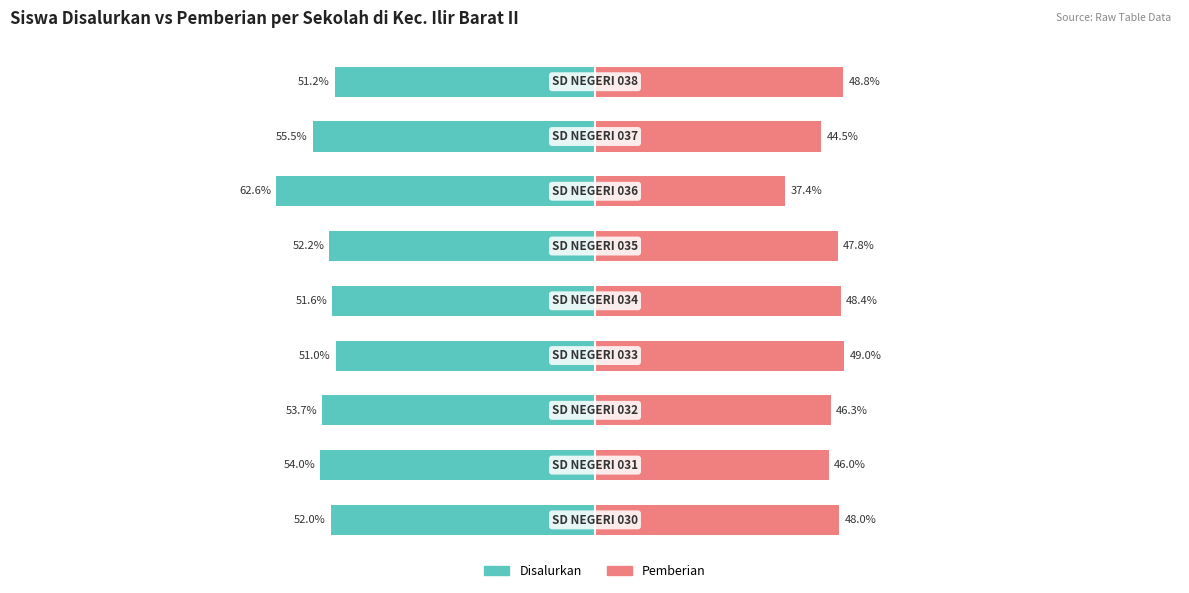

Is it true that Pemberian equals 23.8 at 6?

False